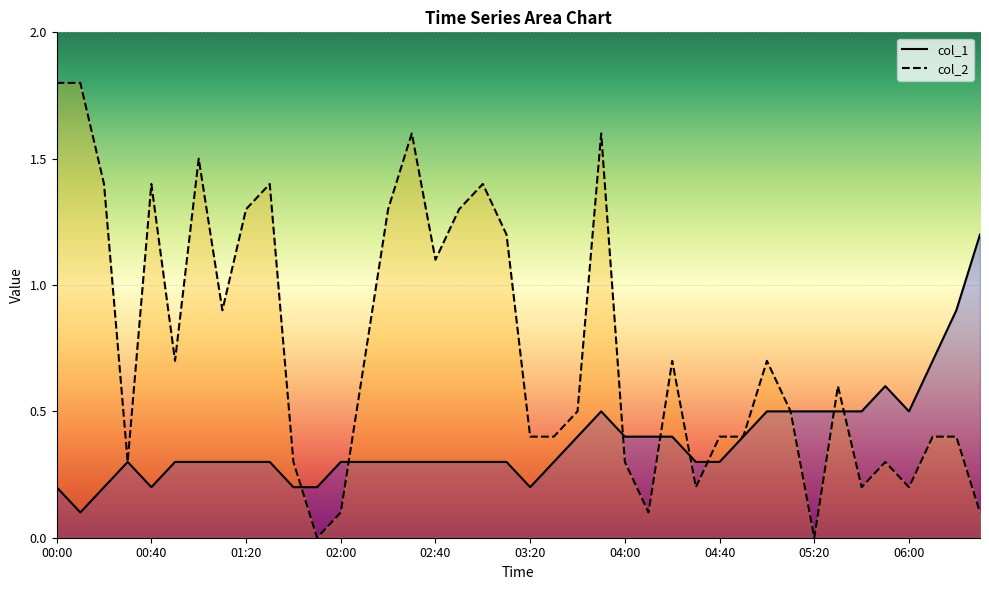

What is the value of the col_2 point at the 36th from the left?

0.3